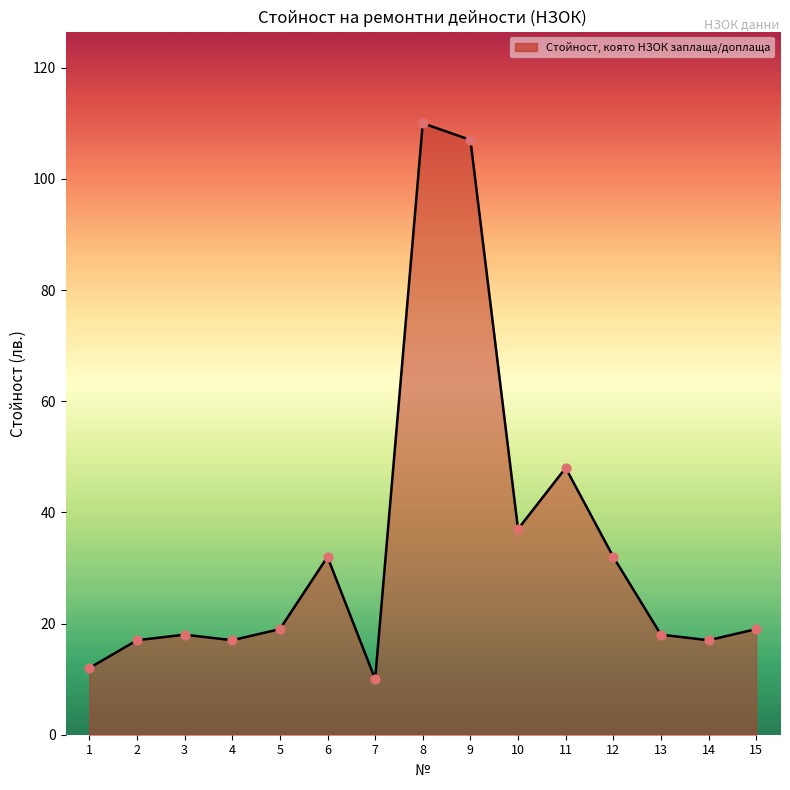

Between 5 and 2, which is larger?

5